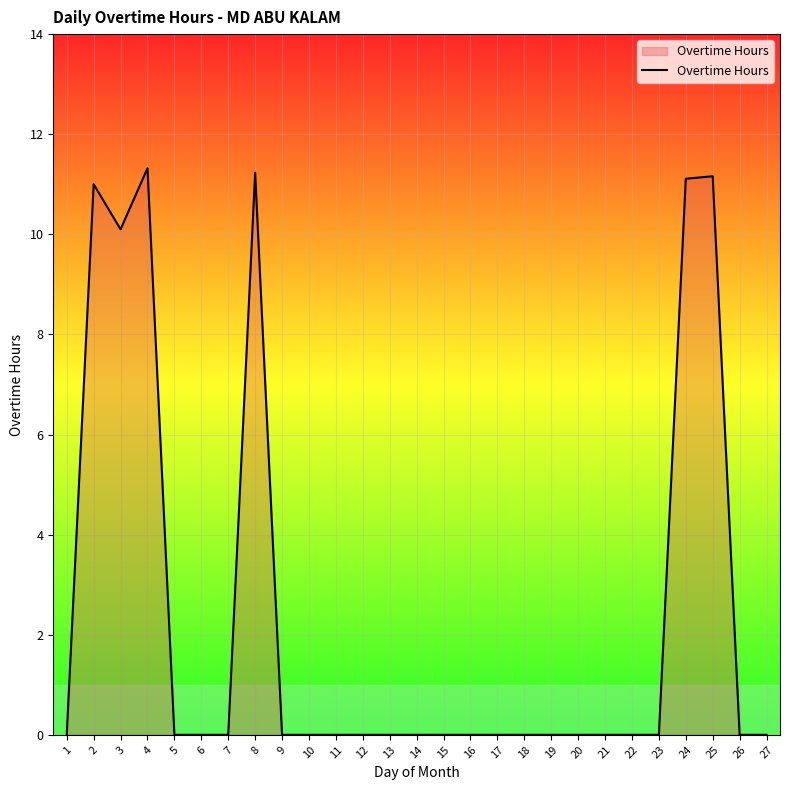

Does the chart display data point markers on the line(s)?

No